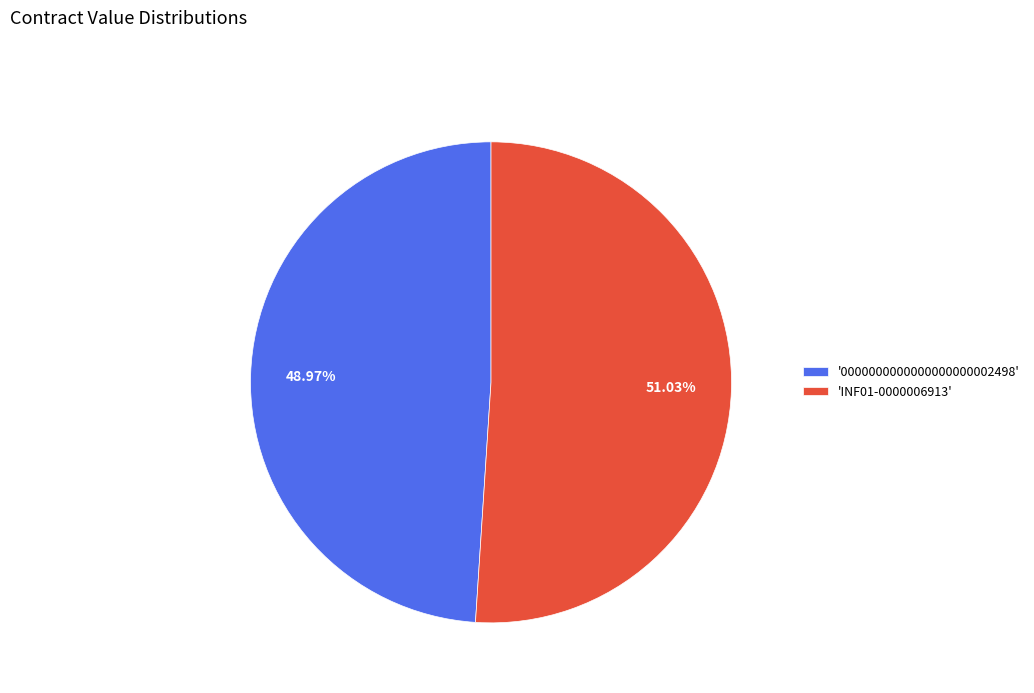

Rank the categories by value from lowest to highest.

'0000000000000000000002498', 'INF01-0000006913'